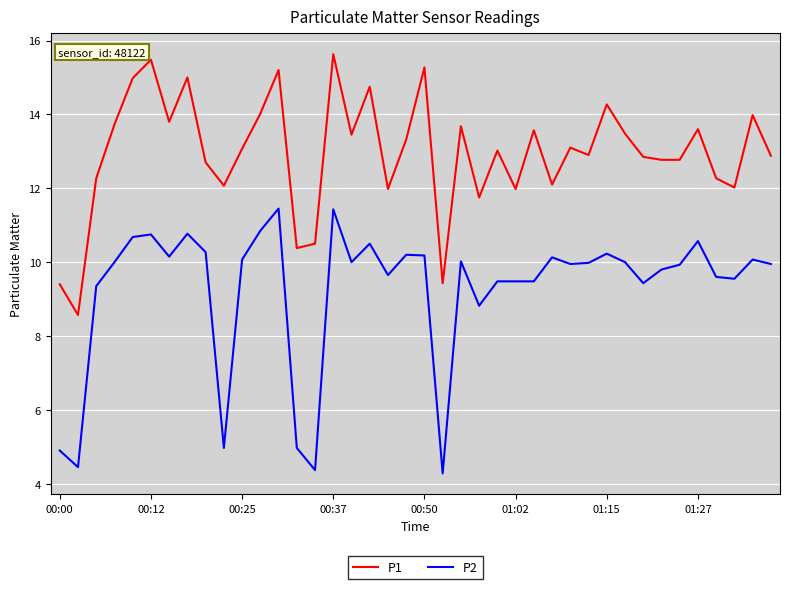

List the series in order of their peak value, lowest first.

P2, P1